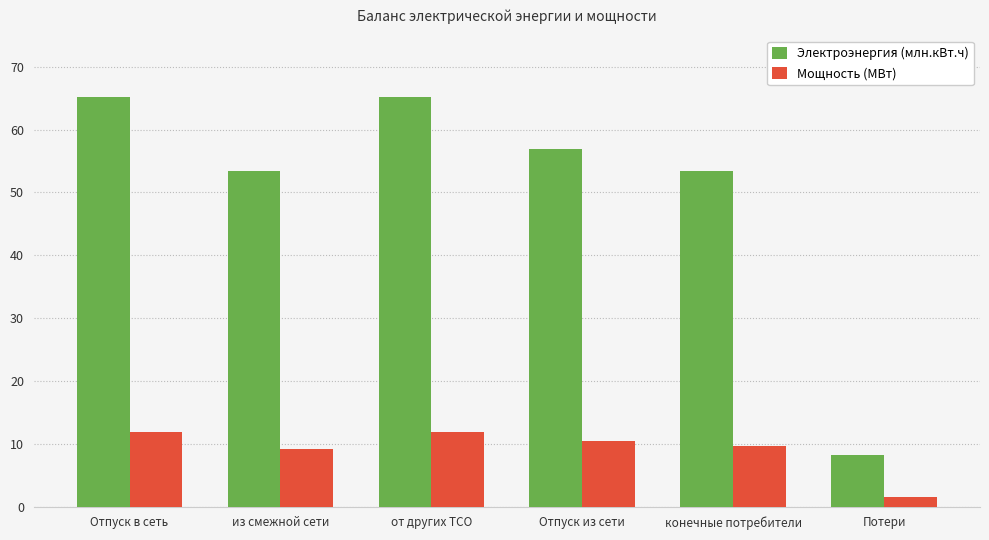

What are all the series names shown in the legend?

Электроэнергия (млн.кВт.ч), Мощность (МВт)